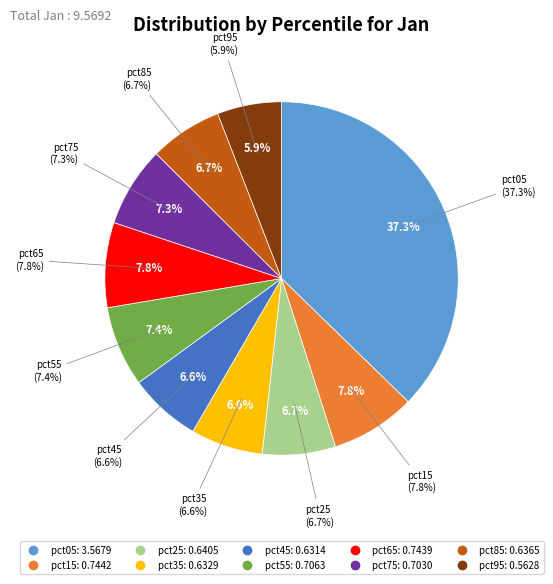

Does pct85 represent more than half of the total?

No